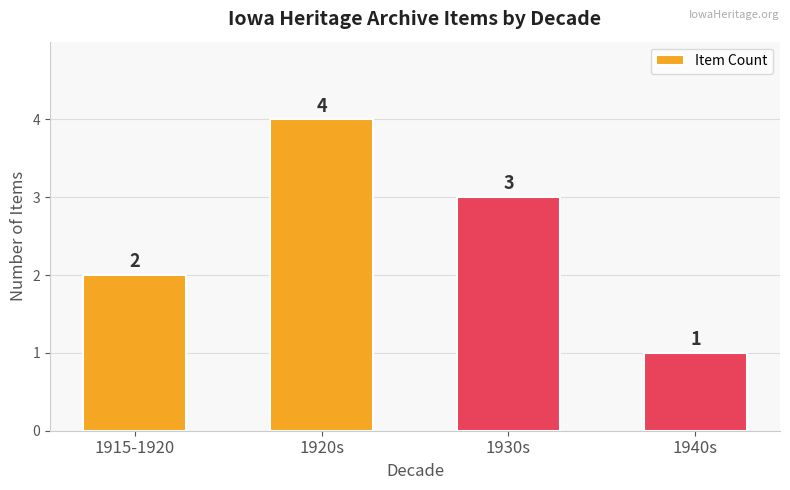

How many distinct data groups are displayed?

1